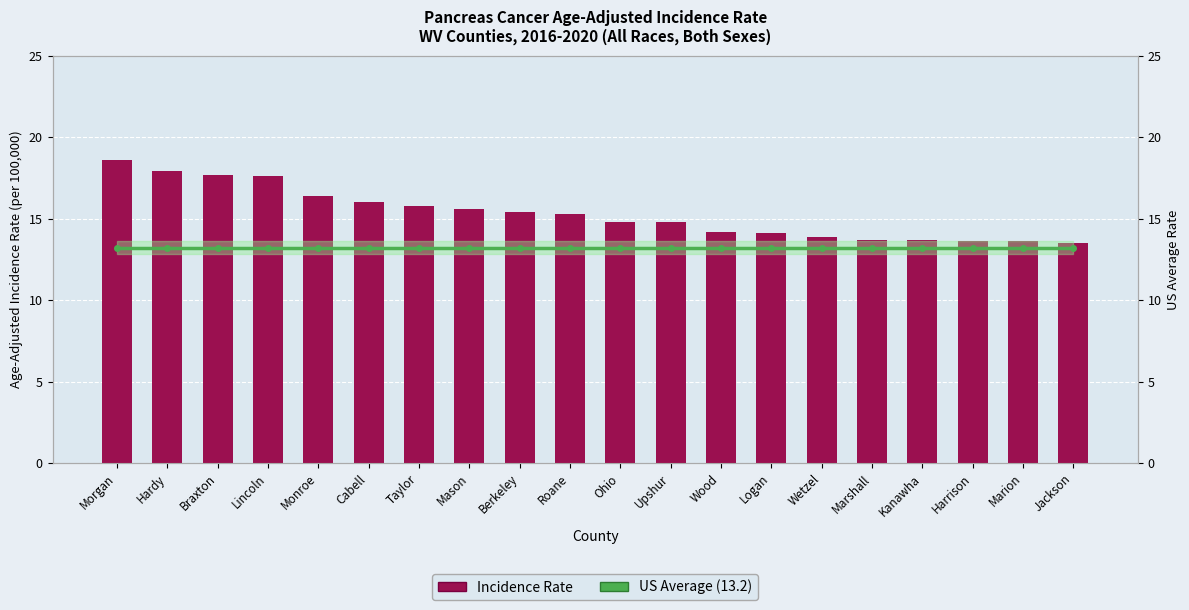

What is the maximum value shown in the chart?

18.6